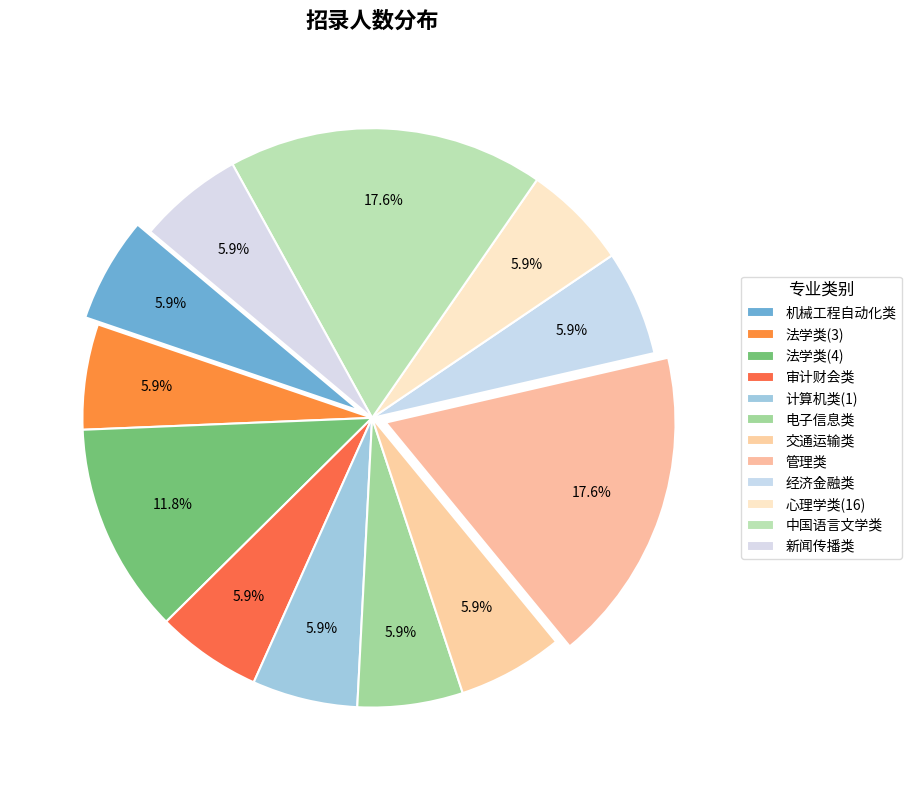

Approximately how many times larger is the value at 心理学类(16) compared to 经济金融类?

1.0